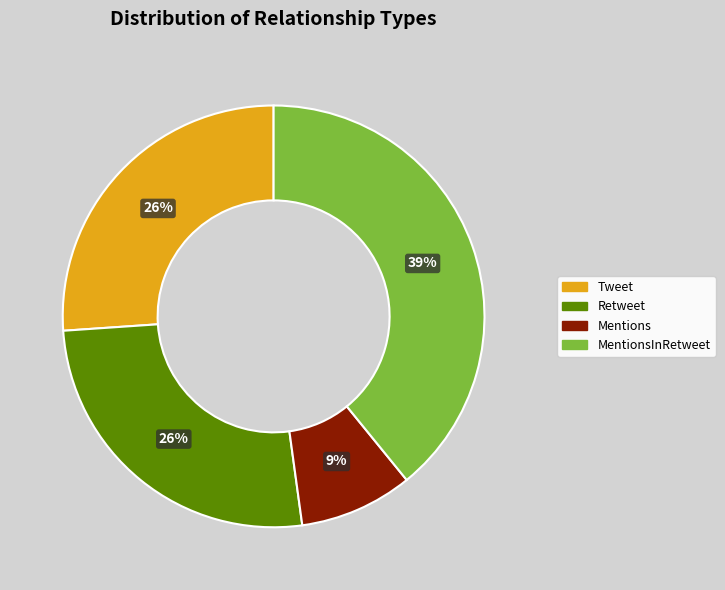

How many segments does this pie chart have?

4